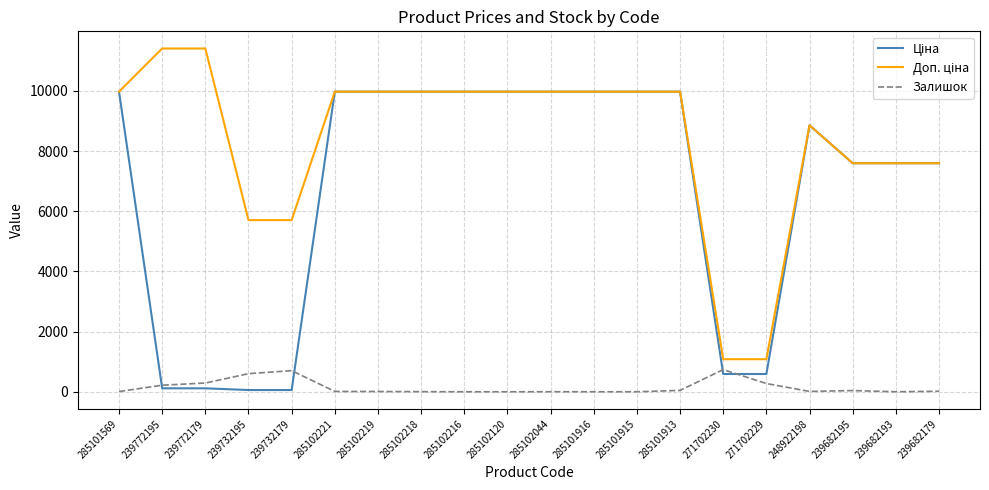

What position from the right is 285102221?

15